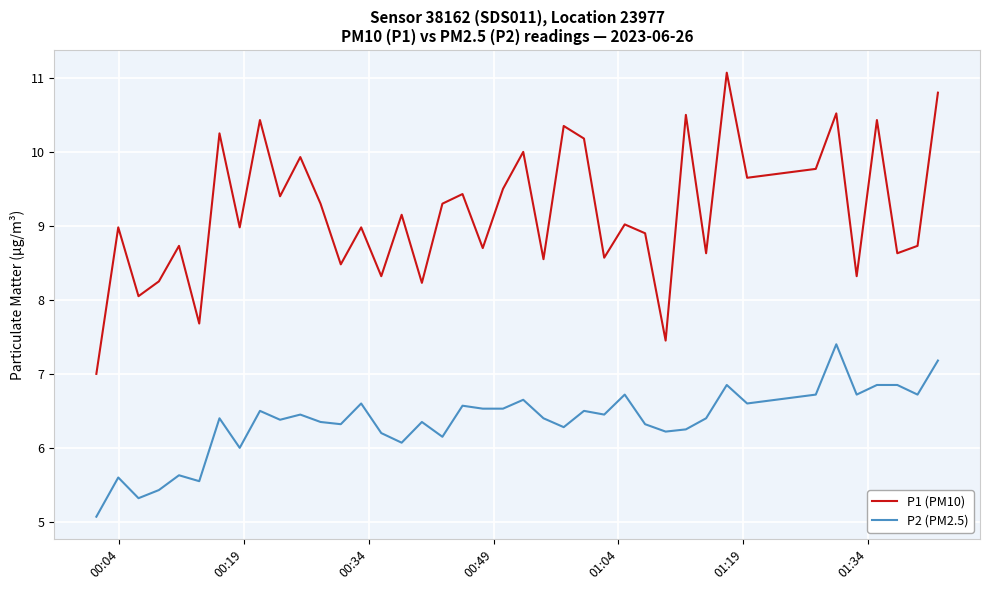

Which series has the largest range (max minus min)?

P1 (PM10)